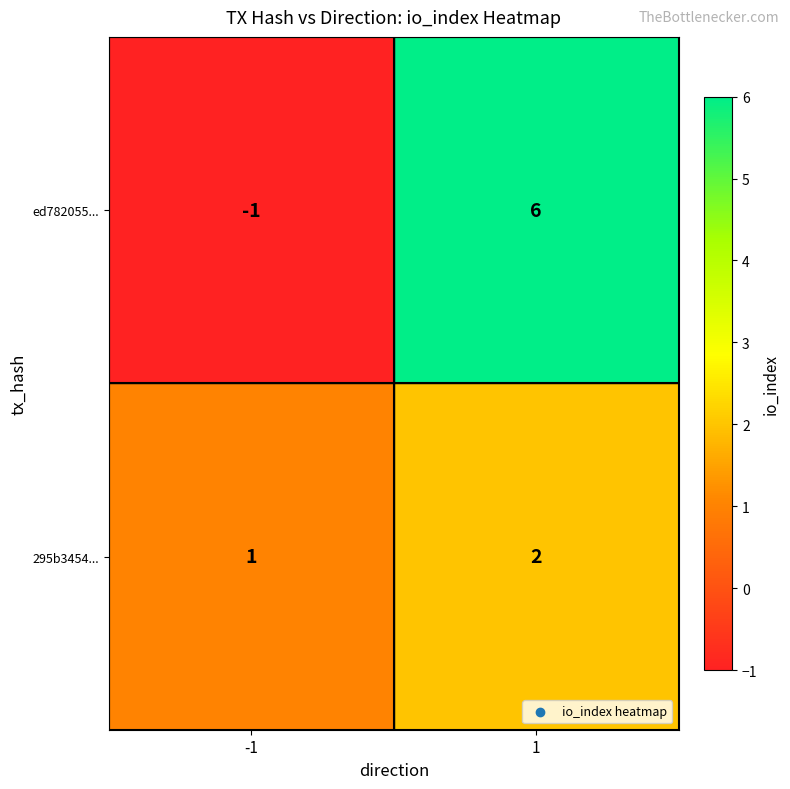

What is the difference between the highest and lowest values at 1?

4